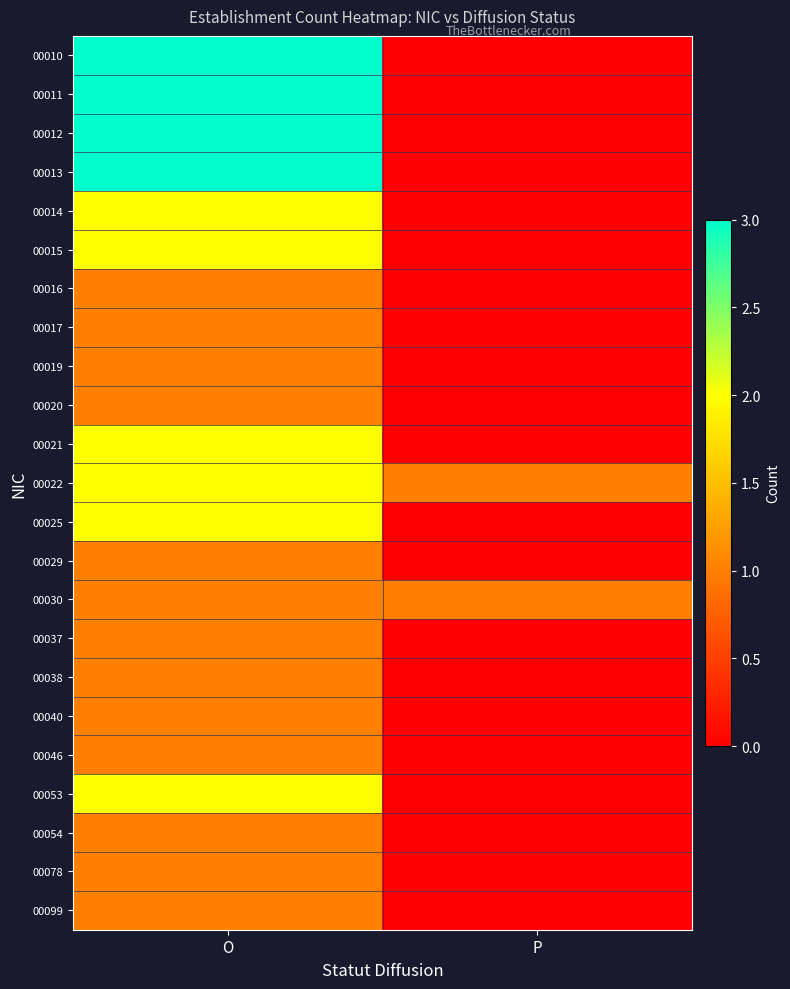

Reading left to right, list all the values displayed in this chart.

00010: O=3	P=0
00011: O=3	P=0
00012: O=3	P=0
00013: O=3	P=0
00014: O=2	P=0
00015: O=2	P=0
00016: O=1	P=0
00017: O=1	P=0
00019: O=1	P=0
00020: O=1	P=0
00021: O=2	P=0
00022: O=2	P=1
00025: O=2	P=0
00029: O=1	P=0
00030: O=1	P=1
00037: O=1	P=0
00038: O=1	P=0
00040: O=1	P=0
00046: O=1	P=0
00053: O=2	P=0
00054: O=1	P=0
00078: O=1	P=0
00099: O=1	P=0